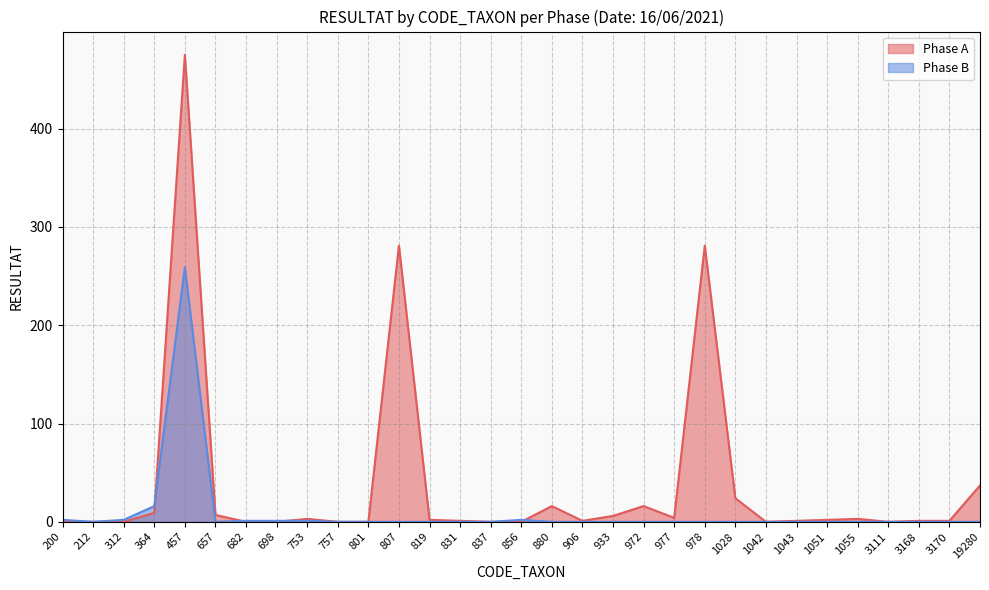

True or false: Phase B and Phase A cross at least once.

True